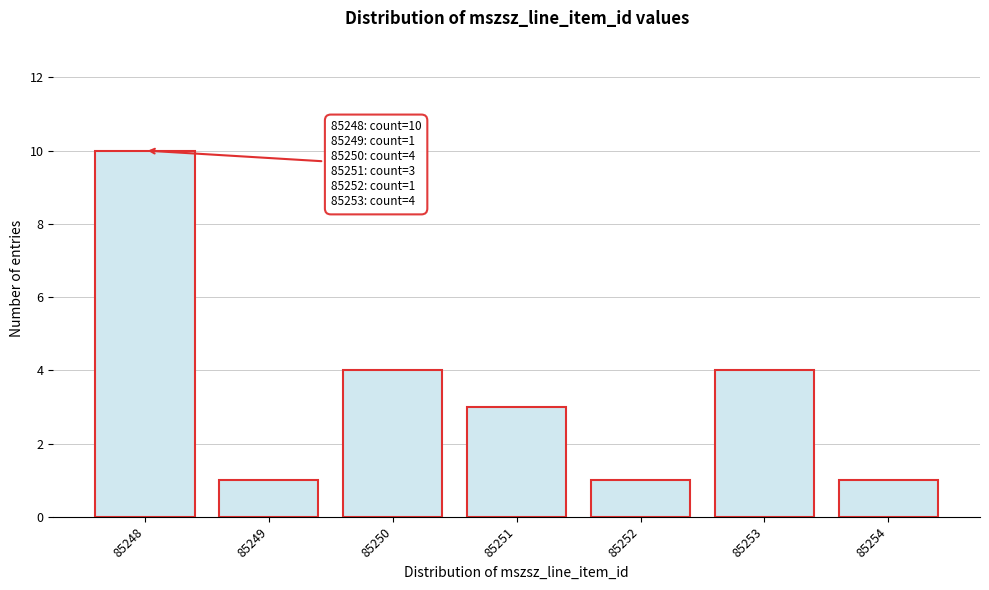

Reading left to right, what are all the values shown in this chart?

10	1	4	3	1	4	1